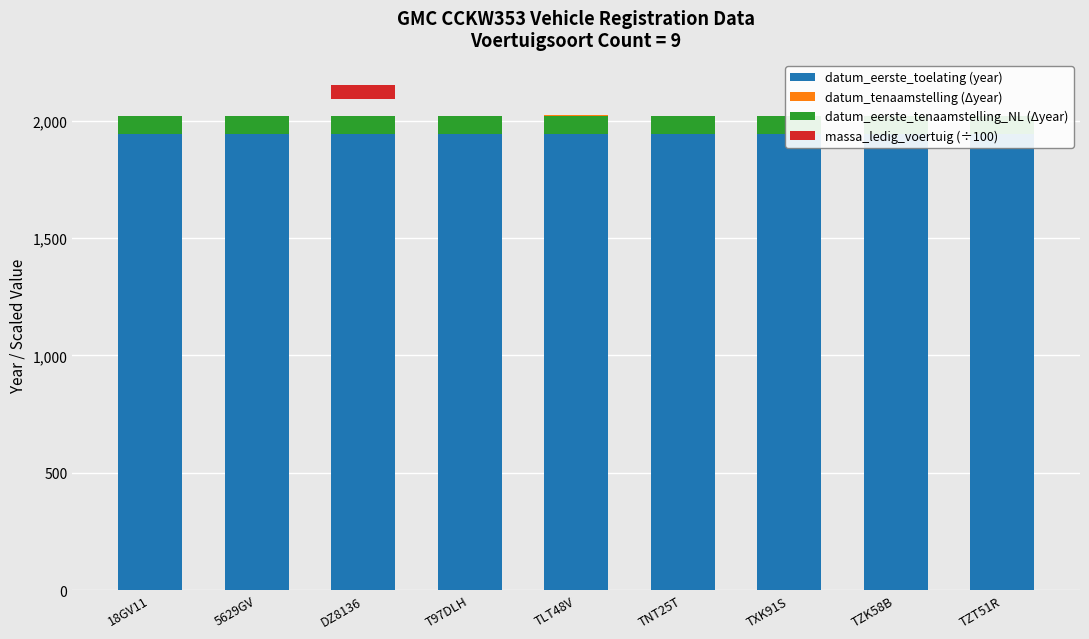

Reading left to right, what are all the values shown in this chart?

datum_eerste_toelating (year): 18GV11=1943.0	5629GV=1944.0	DZ8136=1944.0	T97DLH=1944.0	TLT48V=1945.0	TNT25T=1944.0	TXK91S=1943.0	TZK58B=1944.0	TZT51R=1944.0
datum_tenaamstelling (Δyear): 18GV11=78.0	5629GV=77.0	DZ8136=75.0	T97DLH=78.0	TLT48V=78.0	TNT25T=77.0	TXK91S=79.0	TZK58B=77.0	TZT51R=77.0
datum_eerste_tenaamstelling_NL (Δyear): 18GV11=78.0	5629GV=77.0	DZ8136=75.0	T97DLH=78.0	TLT48V=76.0	TNT25T=77.0	TXK91S=78.0	TZK58B=77.0	TZT51R=77.0
massa_ledig_voertuig (÷100): 18GV11=0.0	5629GV=0.0	DZ8136=58.1	T97DLH=0.0	TLT48V=0.0	TNT25T=0.0	TXK91S=0.0	TZK58B=0.0	TZT51R=0.0